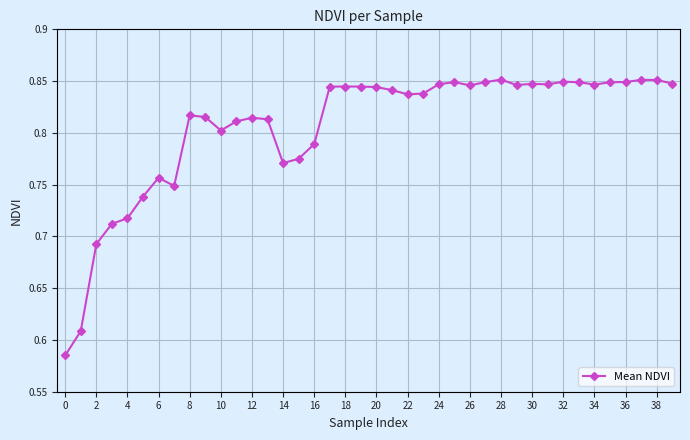

What is the difference between the maximum and minimum values?

0.3